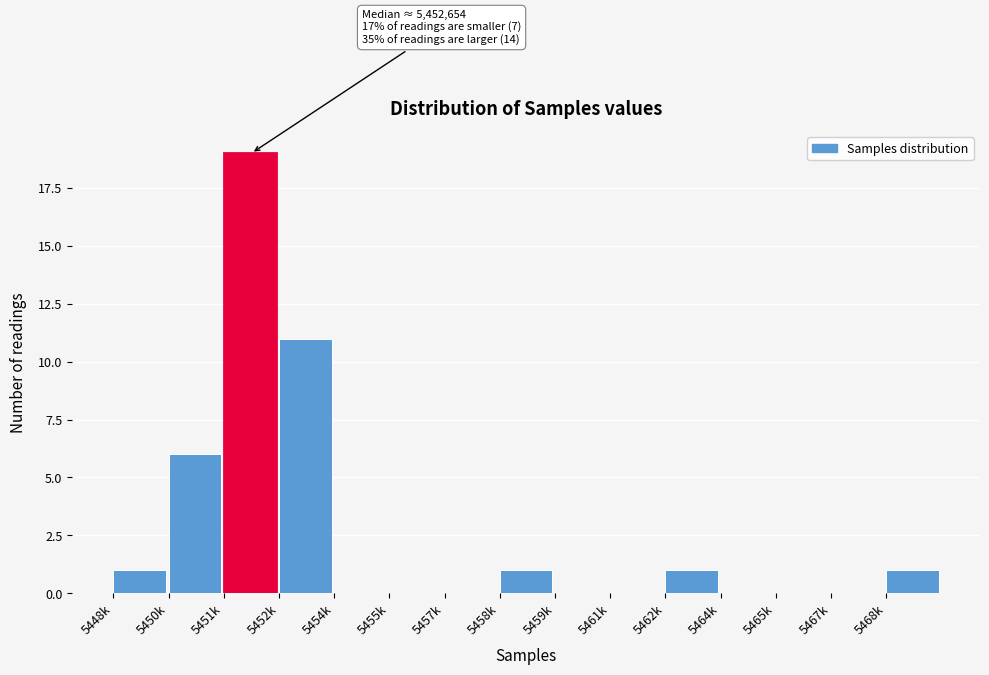

Reading left to right, extract all data points from this chart.

5448k=1	5450k=6	5451k=19	5452k=11	5454k=0	5455k=0	5457k=0	5458k=1	5459k=0	5461k=0	5462k=1	5464k=0	5465k=0	5467k=0	5468k=1